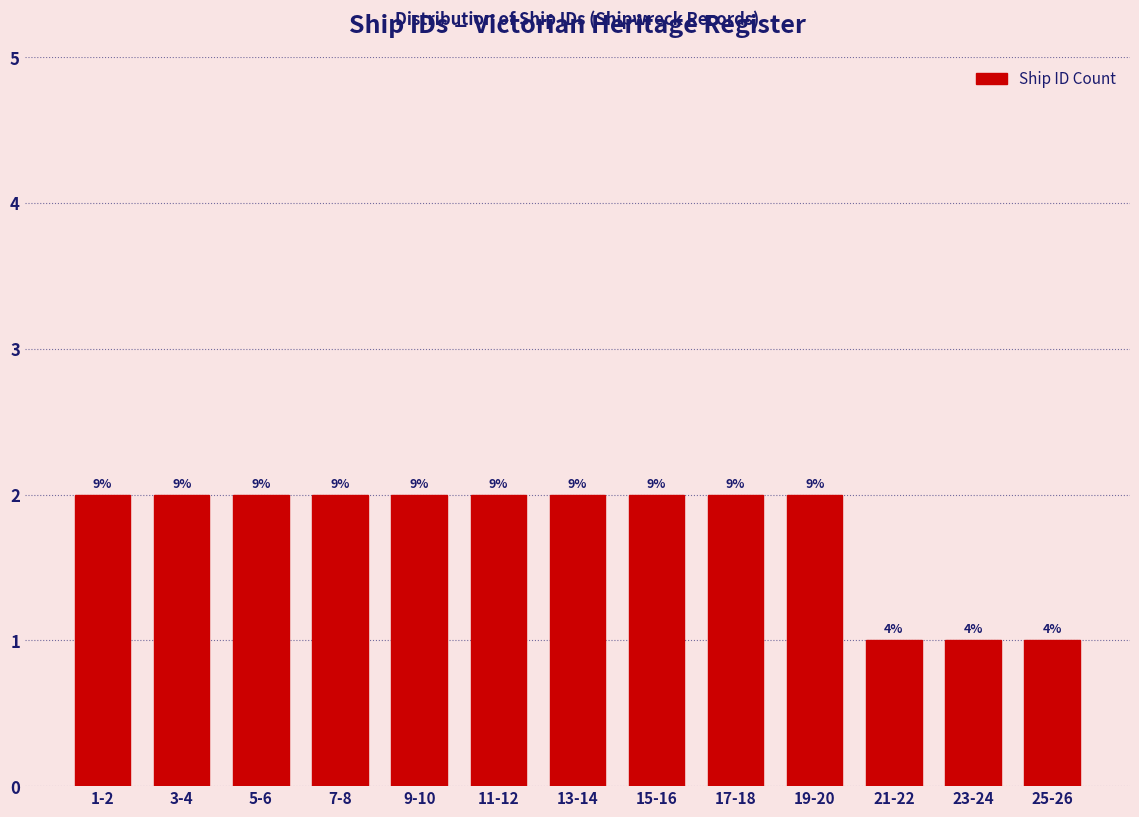

How many bars are there in total?

13